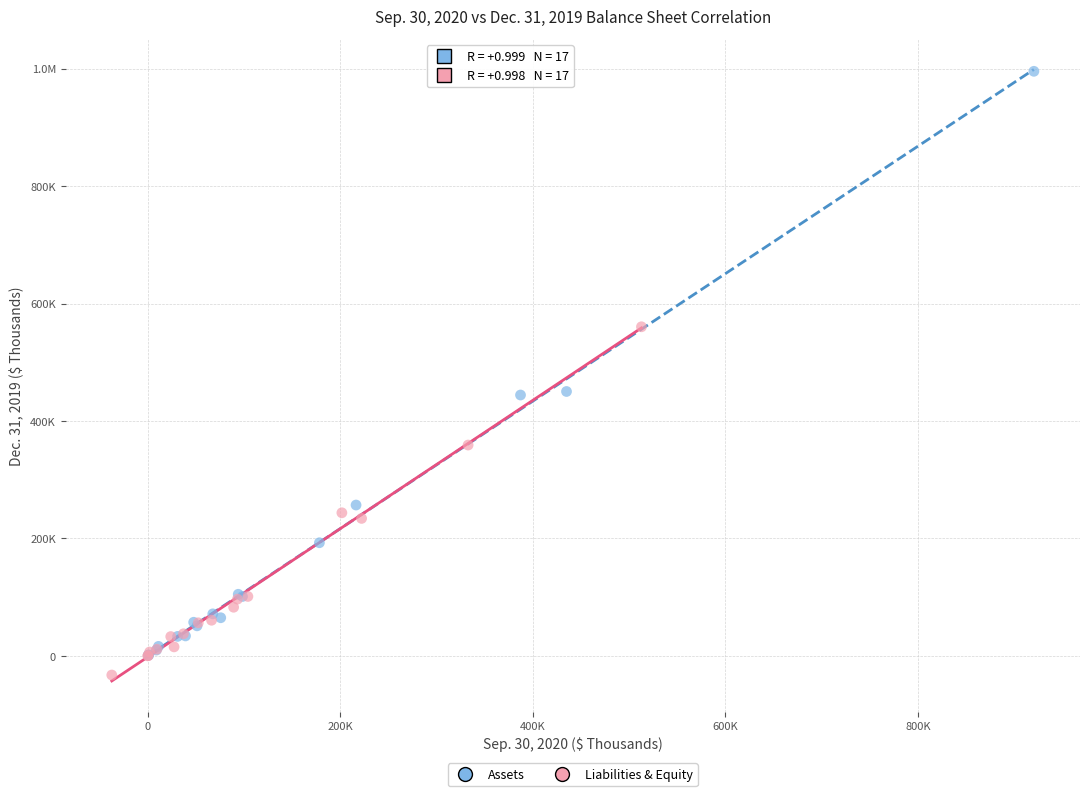

What are all the series names shown in the legend?

Assets, Liabilities & Equity